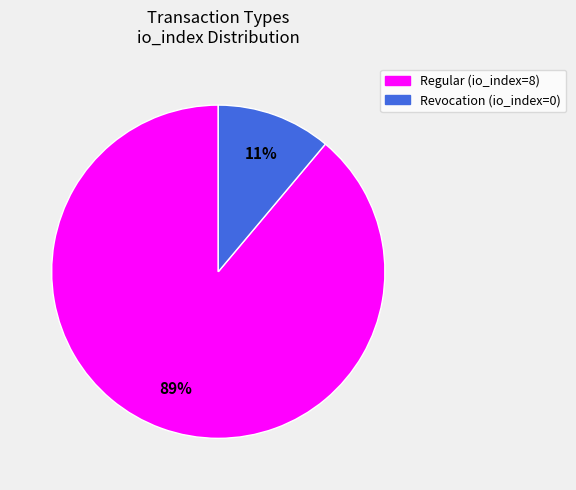

What is the smallest slice in the pie chart?

Revocation (io_index=0)